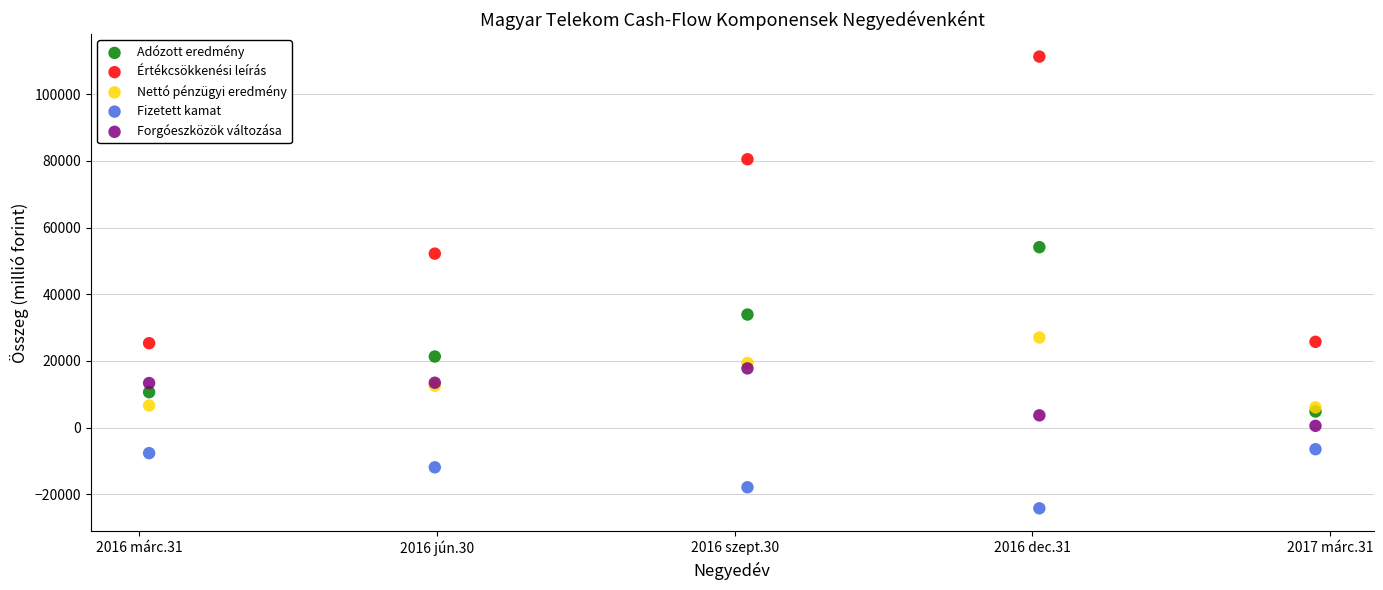

Which series reaches the minimum Y coordinate?

Fizetett kamat